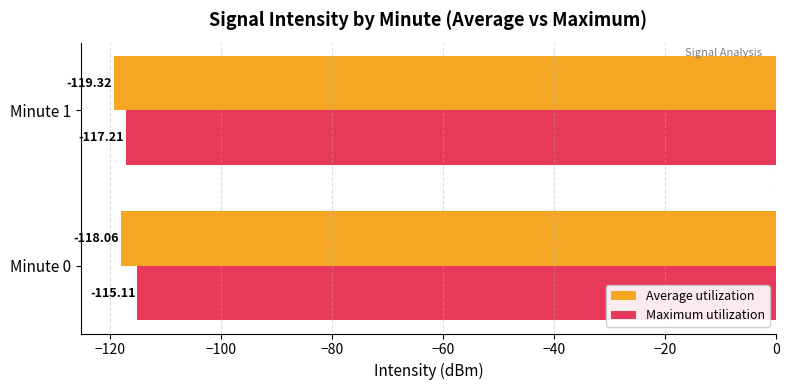

At which category is the sum across all series the highest?

Minute 0